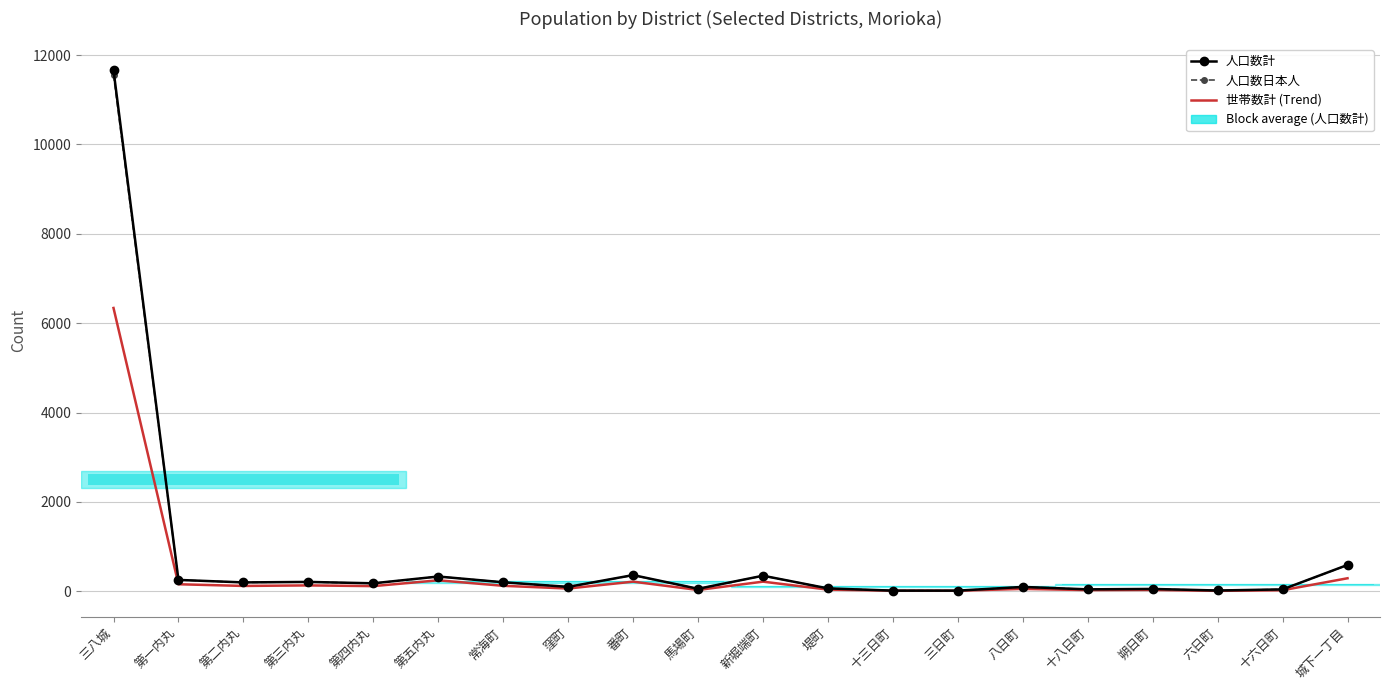

What is the sum of all 人口数日本人 values?

14691